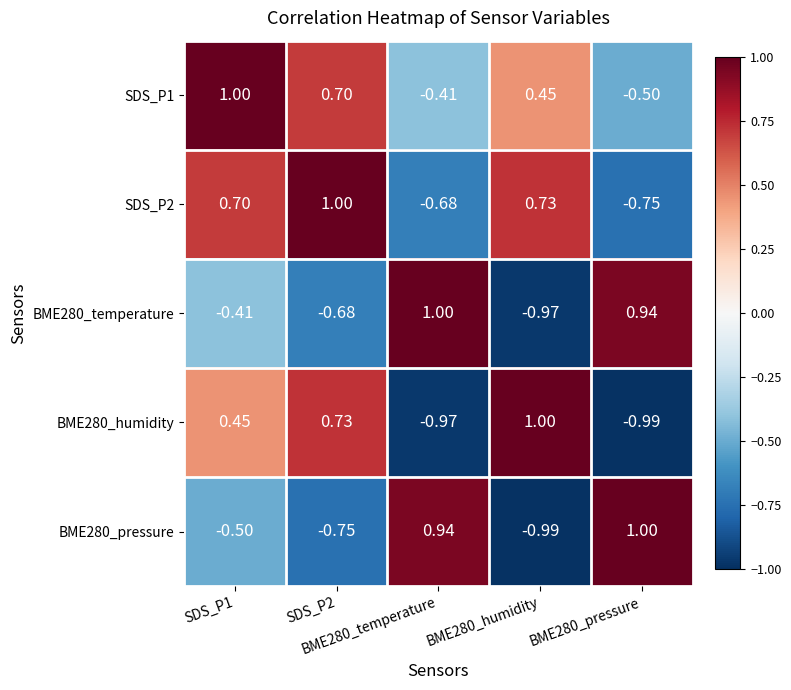

How many series are shown in this chart?

5